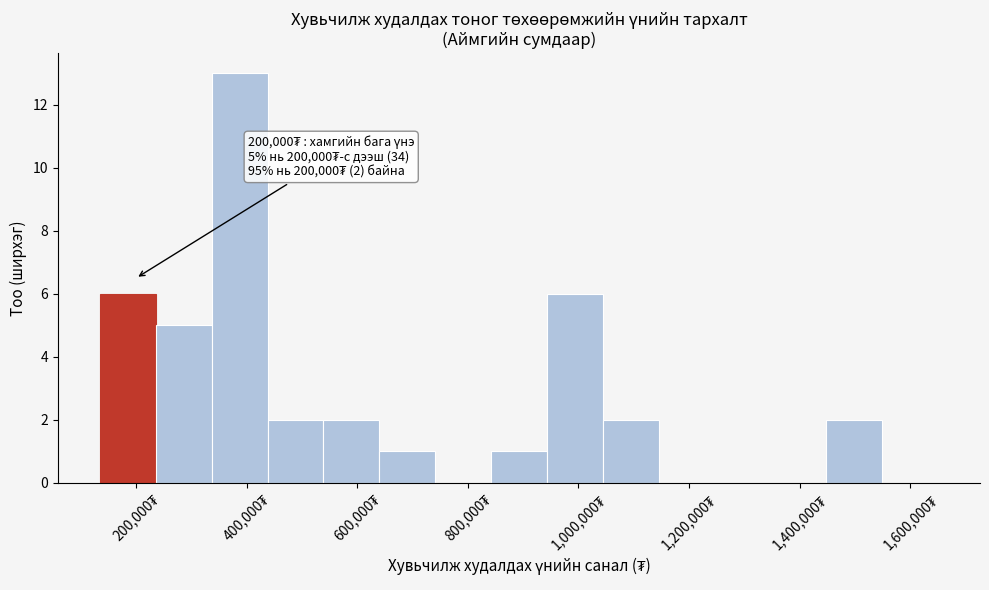

Which range on the x-axis has the tallest bar?

340000 to 440000